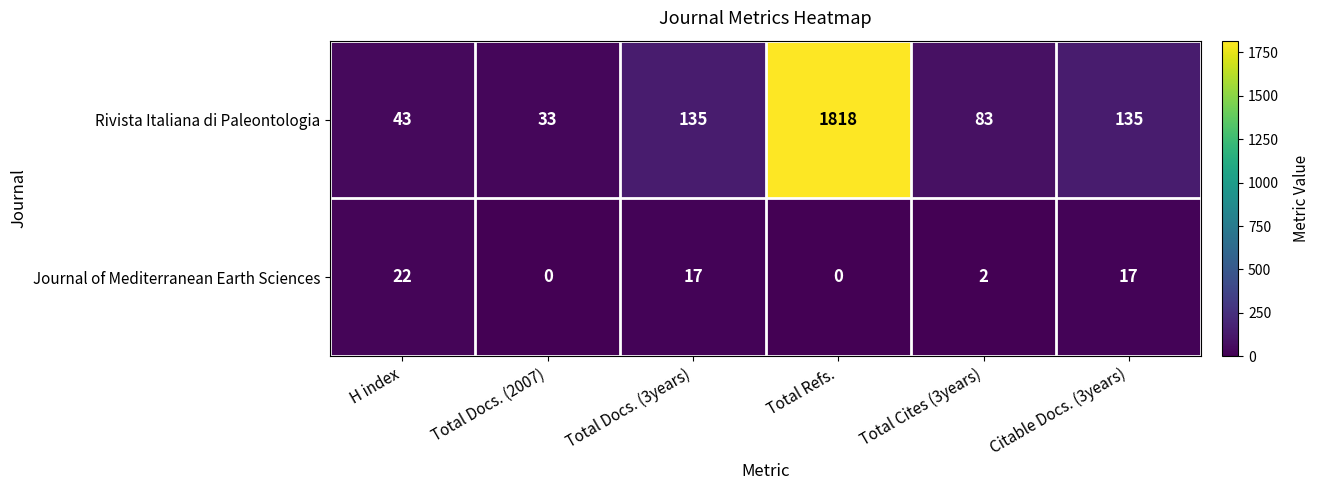

Rank the series by their maximum value, from lowest to highest.

Journal of Mediterranean Earth Sciences, Rivista Italiana di Paleontologia